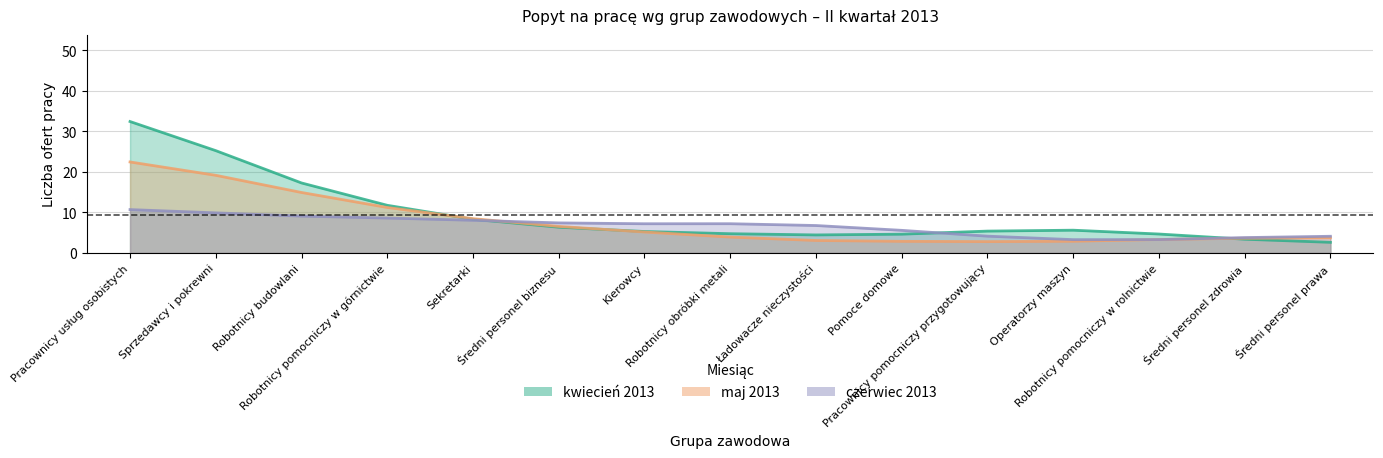

At which label is kwiecień 2013 closest to 22?

Sprzedawcy i pokrewni